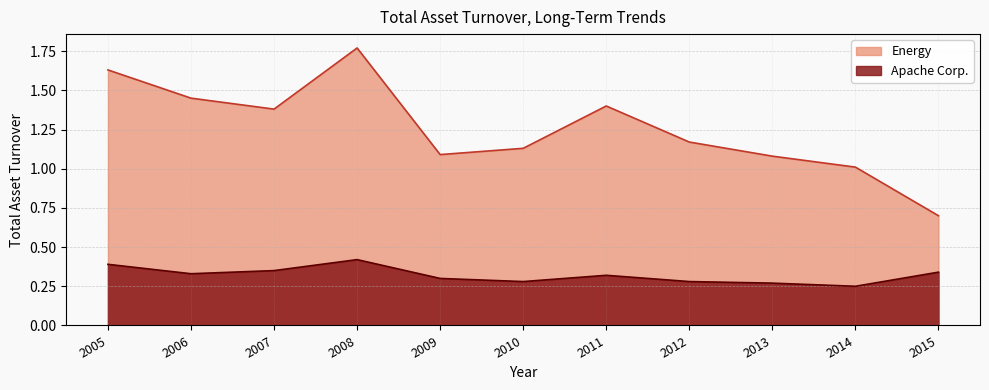

Does the chart display data point markers on the line(s)?

No